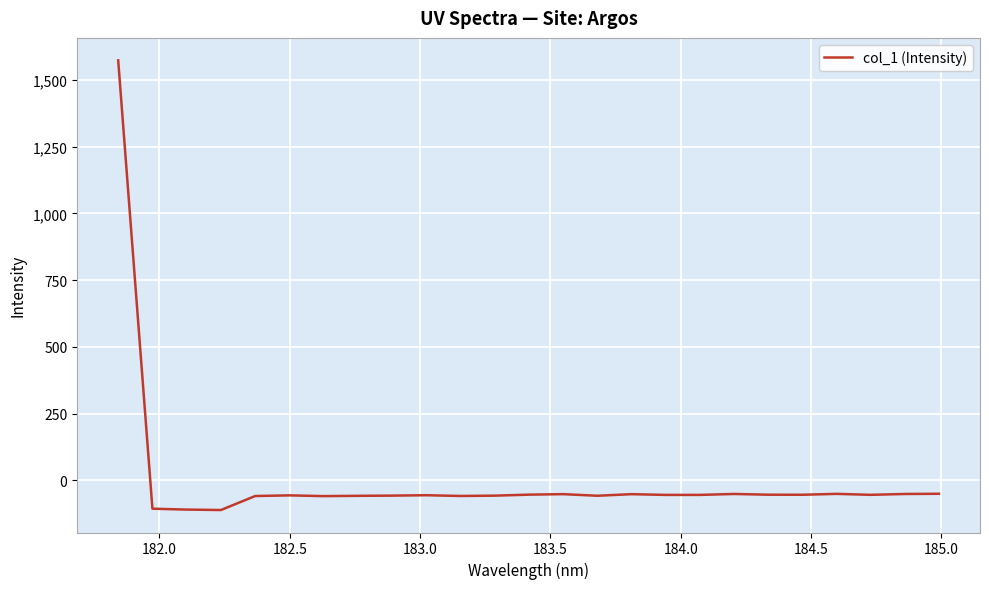

What is the difference between the maximum and minimum values?

1684.0